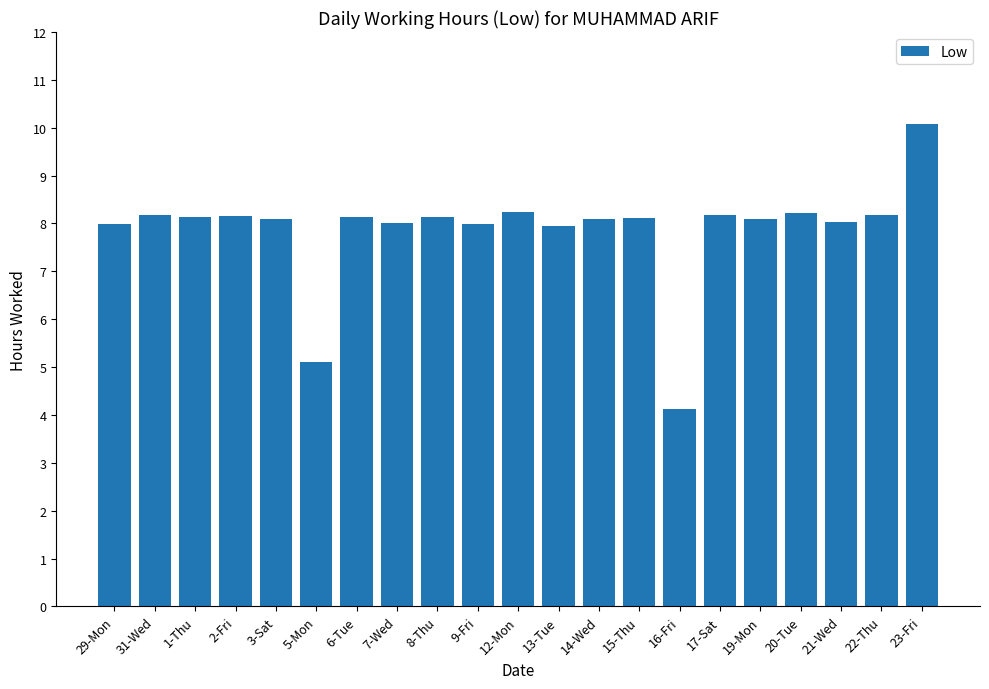

What is the label of the 17th bar from the right?

3-Sat